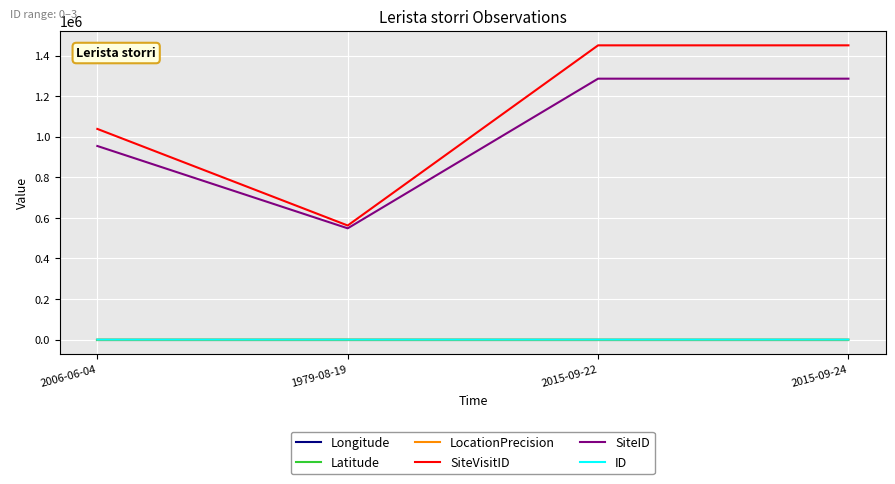

At how many categories does at least one series exceed 1001020?

3